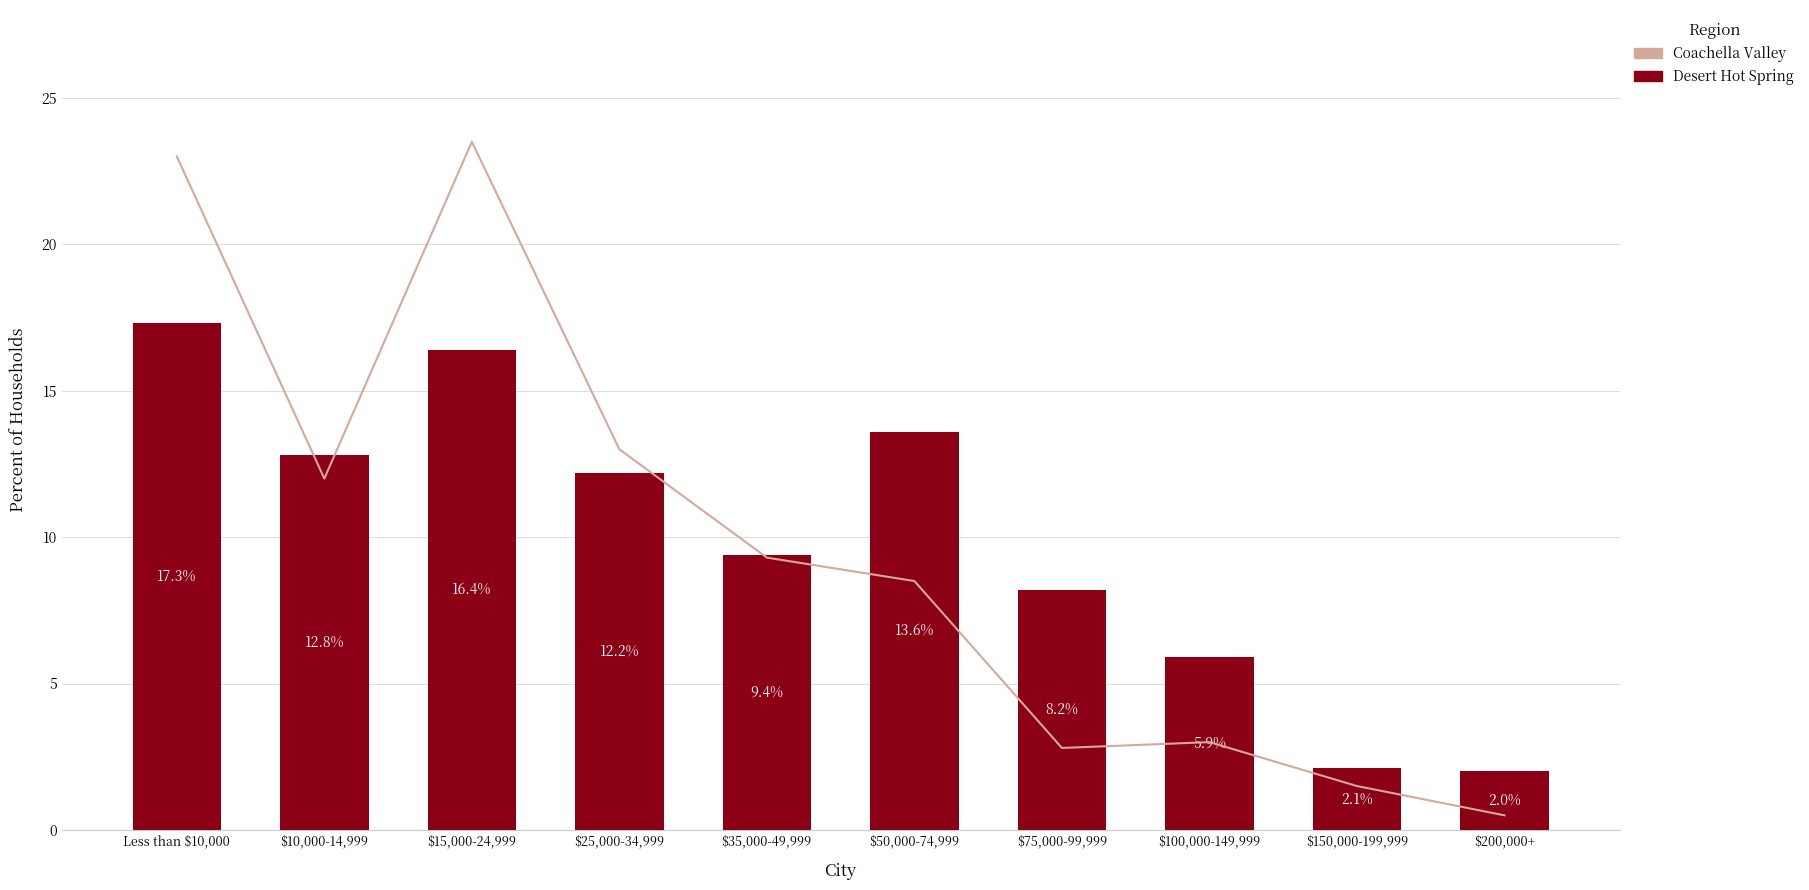

How many groups of bars are there?

10